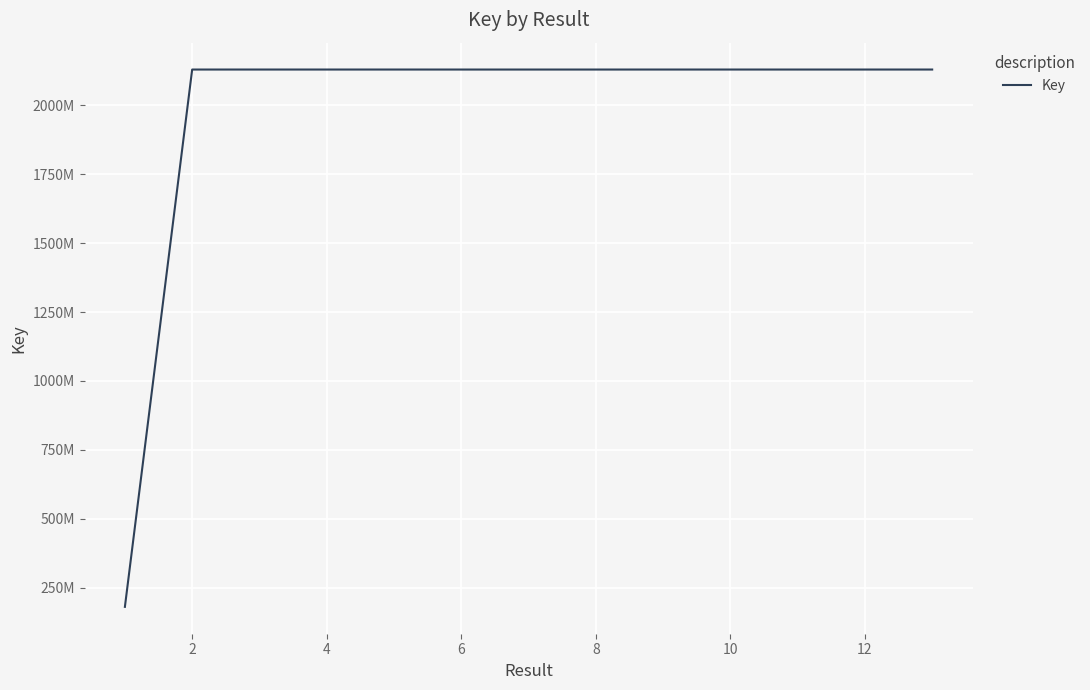

What is the value of the 1st point from the left?

180436691